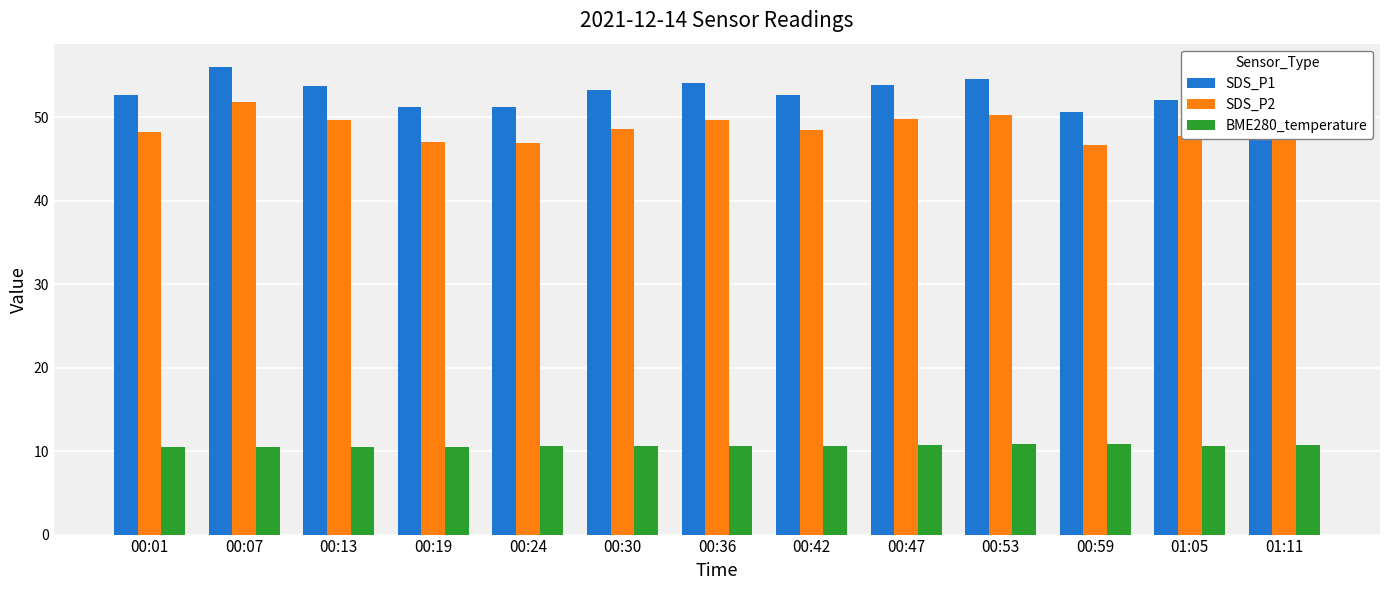

What is the greatest value displayed?

56.0